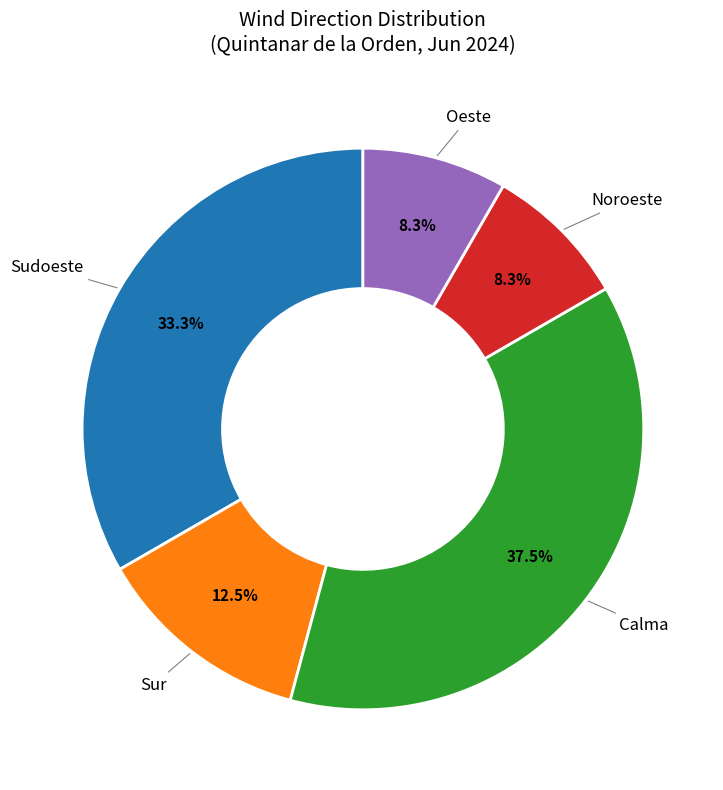

To the nearest percent, what is the average slice percentage?

20%